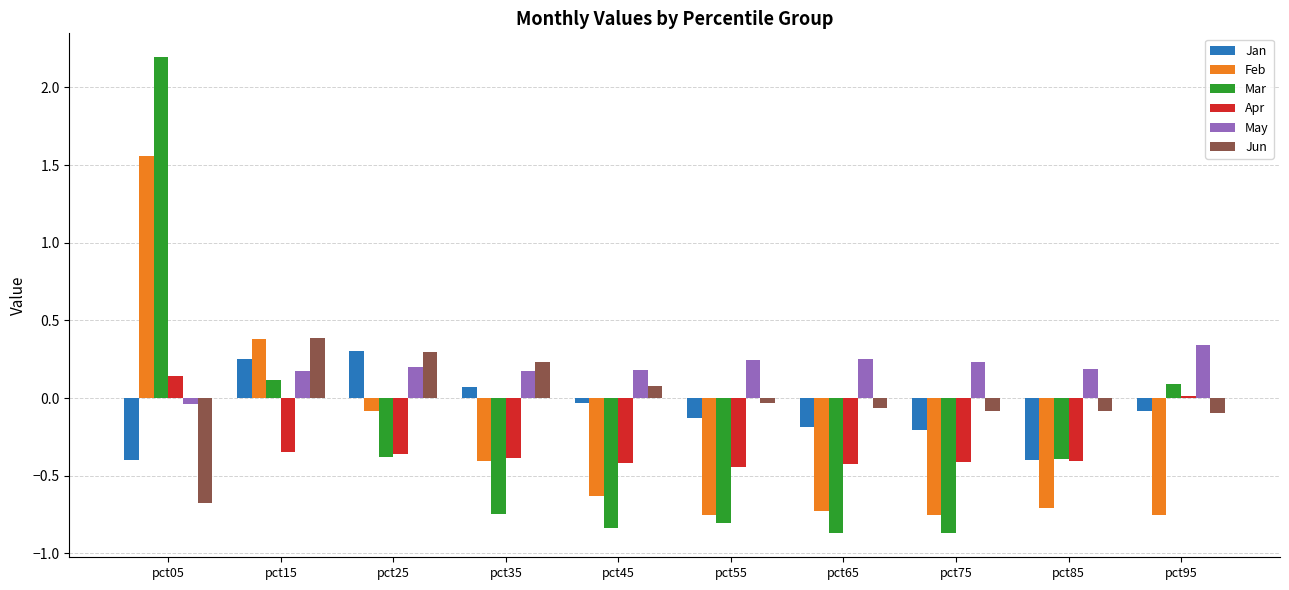

What is the difference between the maximum and minimum values in the Jan series?

0.7